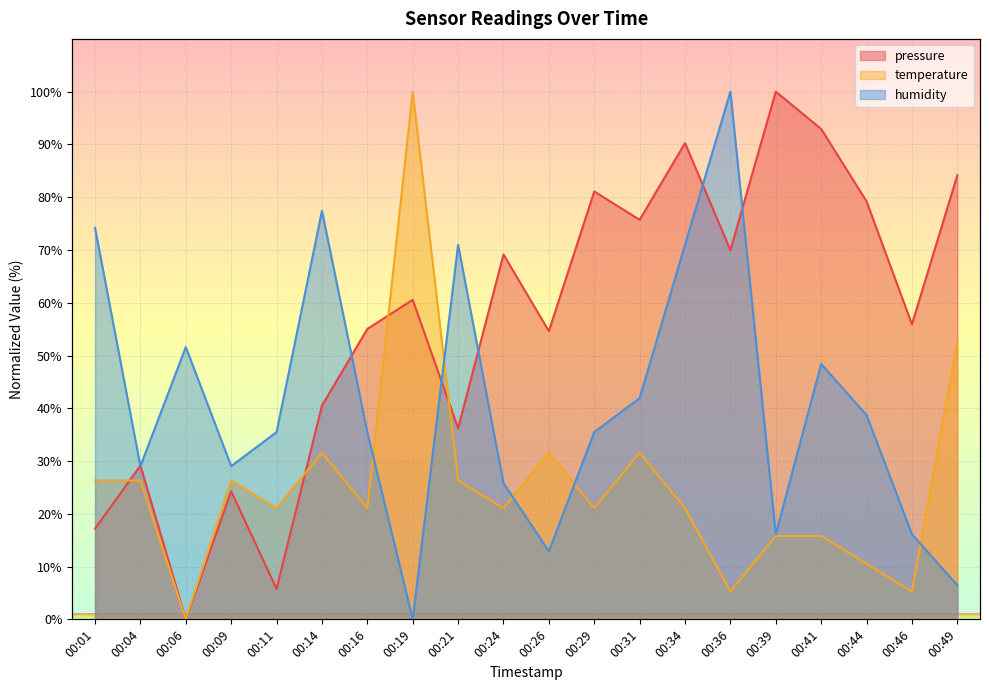

What is the difference between the highest and lowest values at 00:31?

44.1